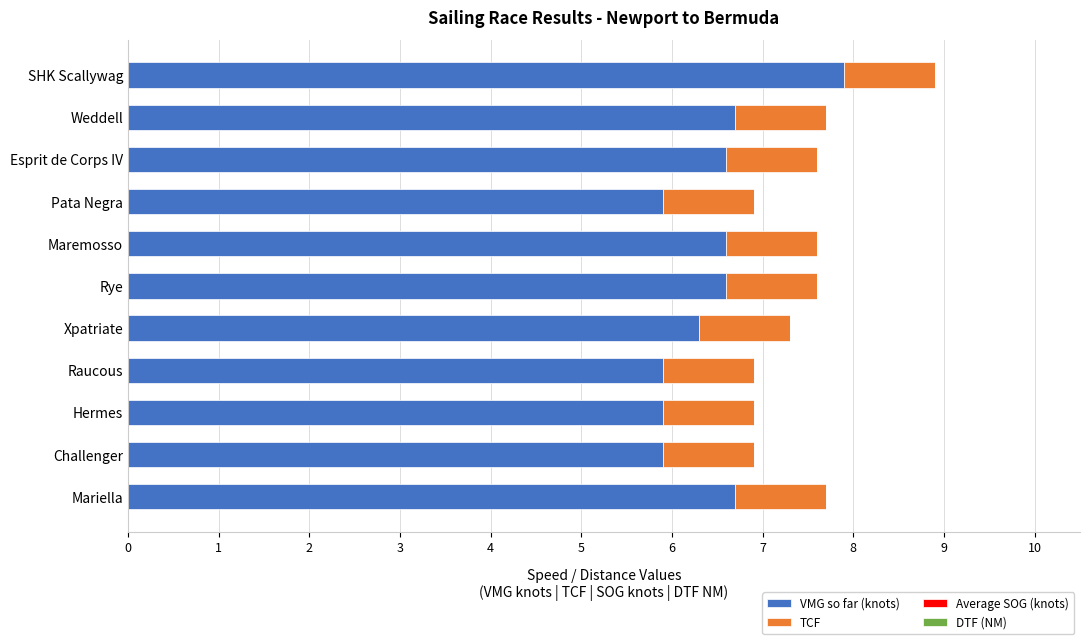

What value does the VMG so far (knots) series have at Esprit de Corps IV?

6.6